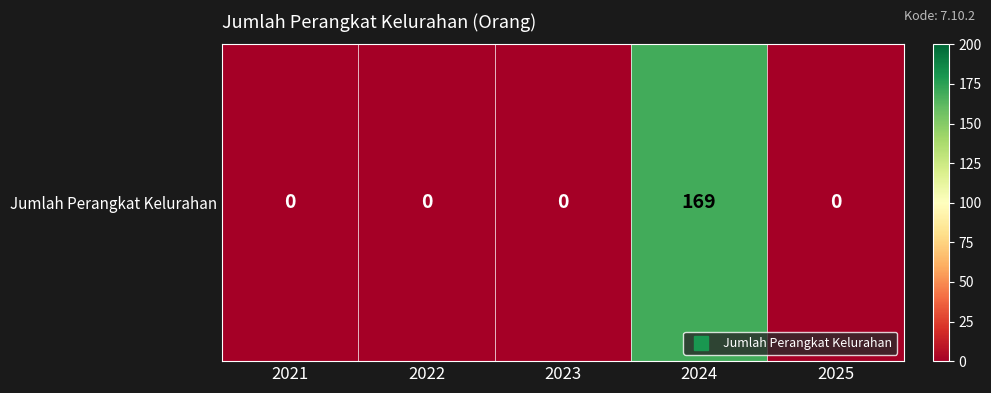

What is the sum of all values?

169